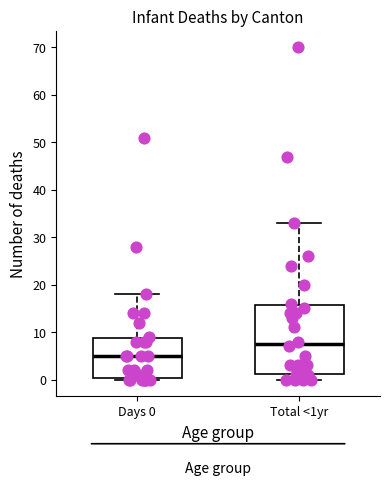

Where is the lower edge of the box for Days 0 on the y-axis? The values are not printed on the chart, so give them approximately, as read against the axis.

0